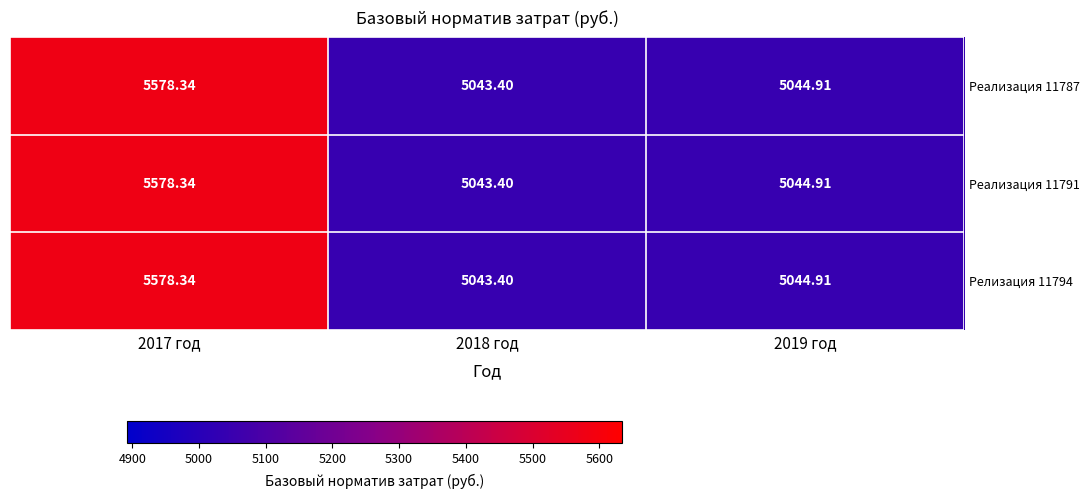

Rank the series by their maximum value, from highest to lowest.

Реализация 11787, Реализация 11791, Релизация 11794